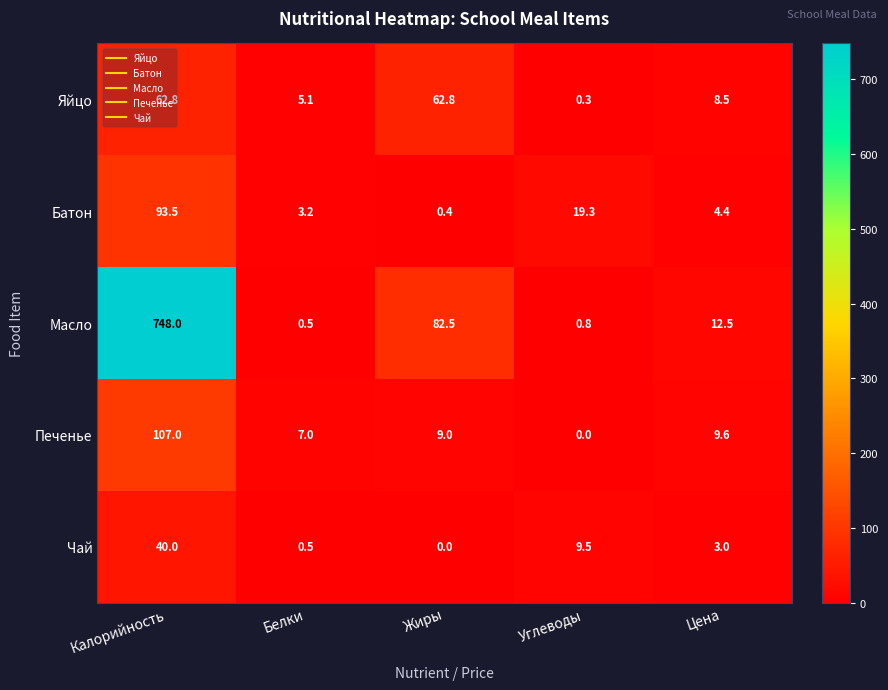

What is the sum of the Печенье values at Углеводы and Белки?

7.0